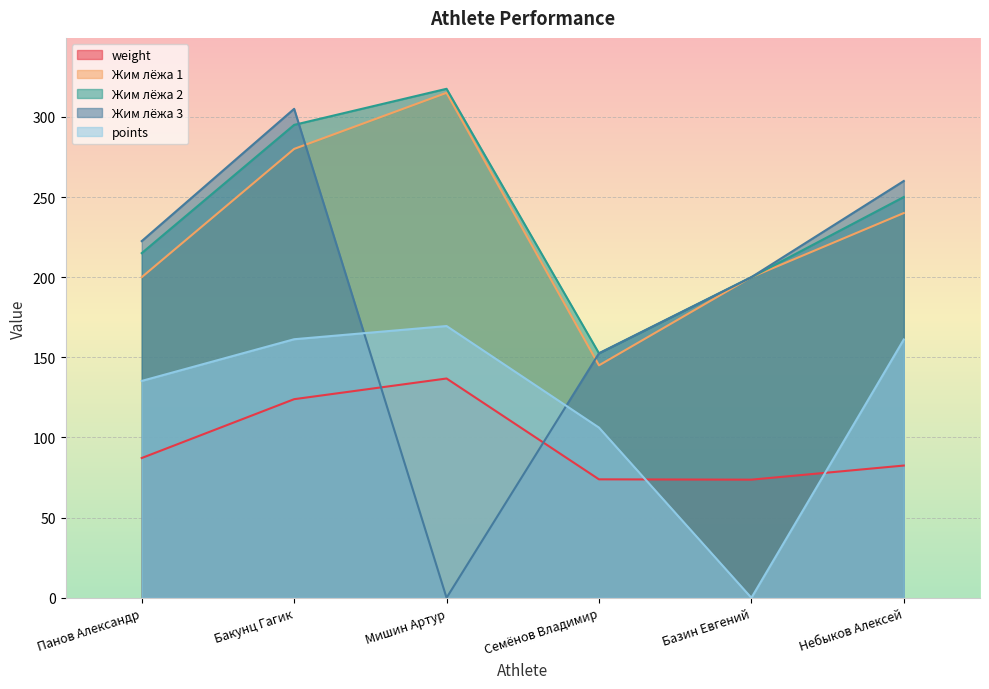

What is the label of the 6th point from the left?

Небыков Алексей